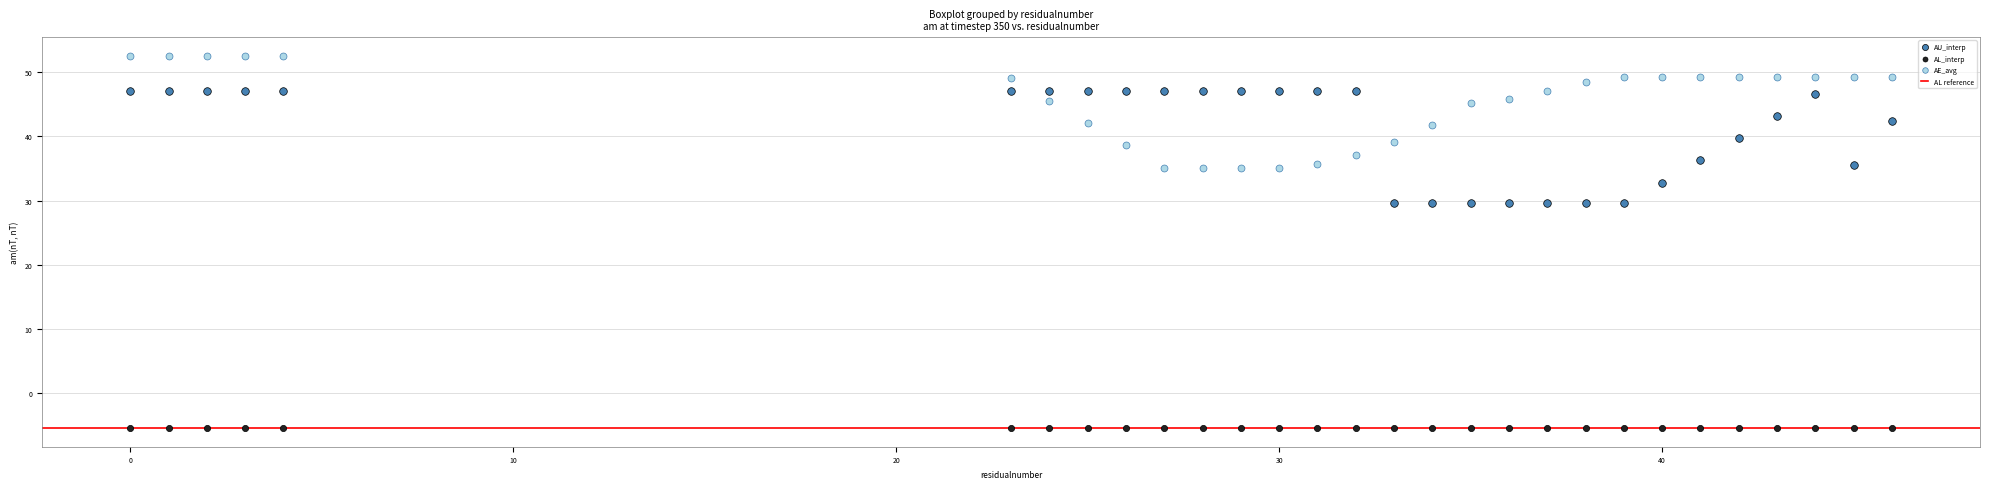

Which series contains the highest Y value?

AE_avg